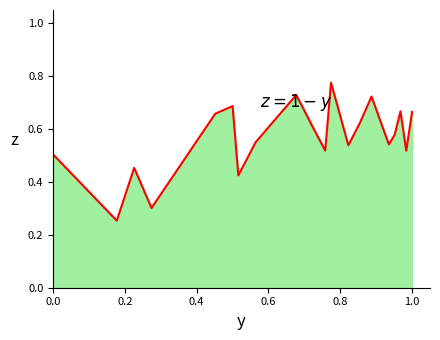

True or false: the data shows 0.3 at 1.0.

False